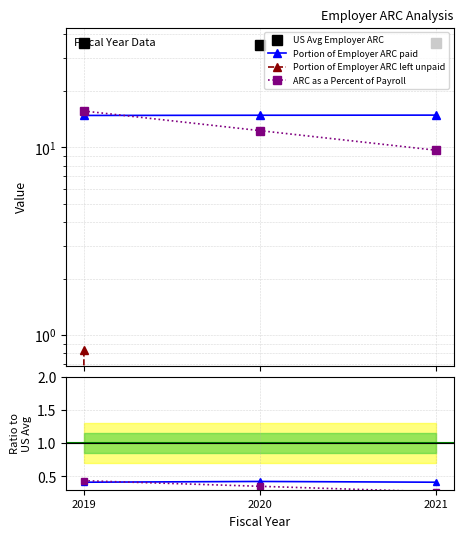

Between 2019 and 2021, which series saw the biggest shift?

ARC as a Percent of Payroll